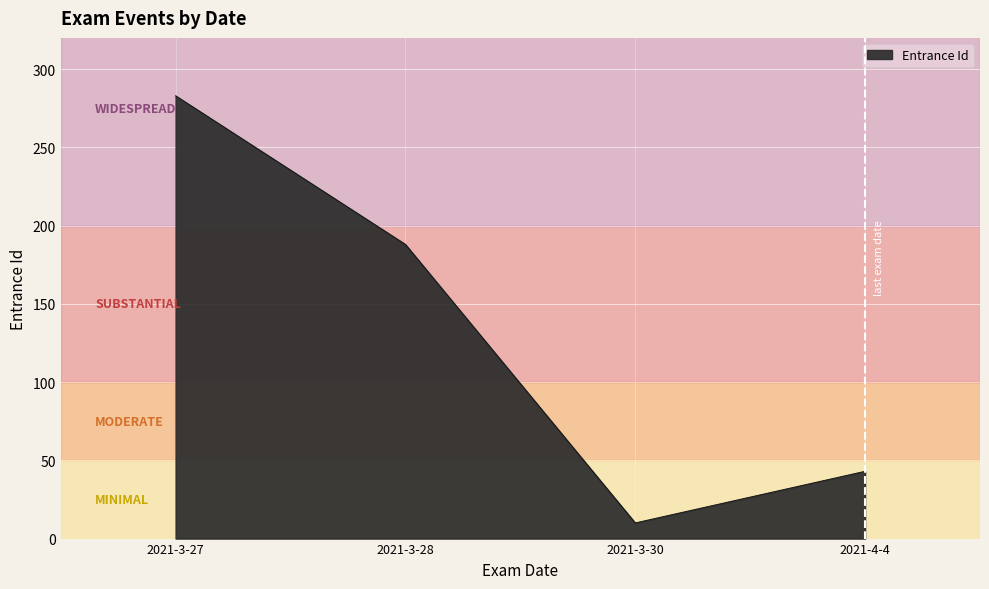

Approximately how many times larger is the value at 2021-3-28 compared to 2021-3-27?

0.7